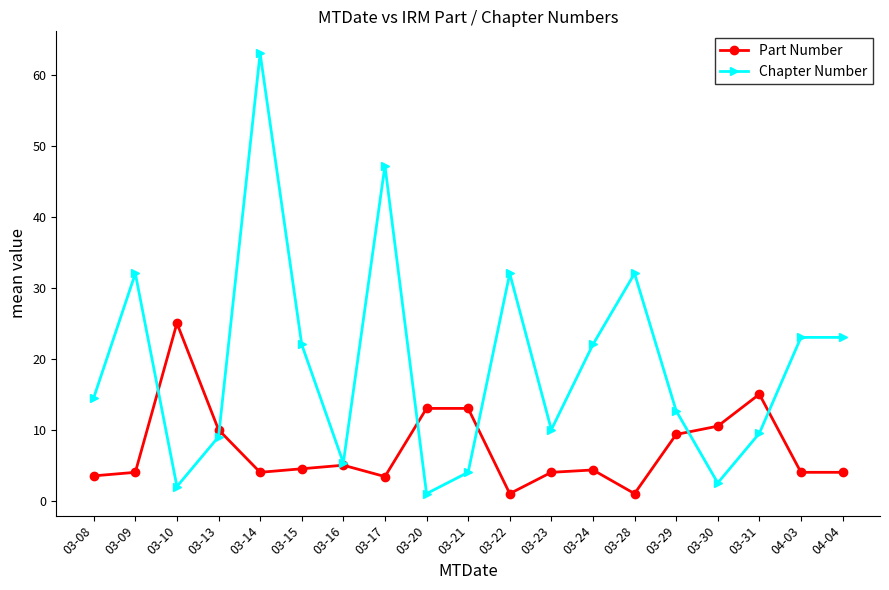

What position from the right is 04-04?

1